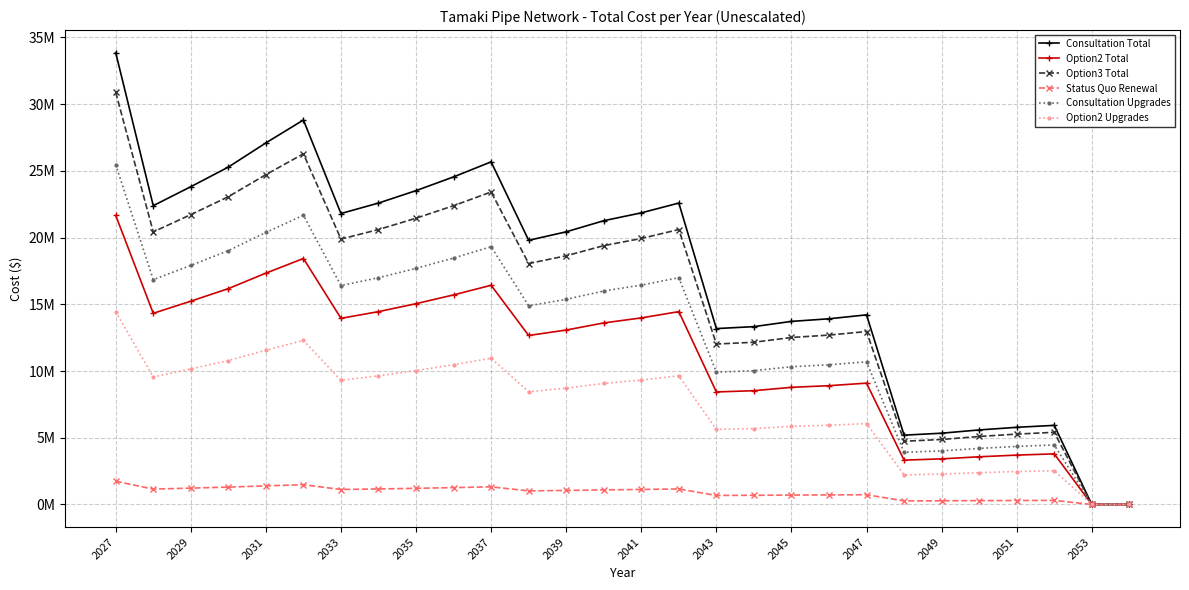

Reading left to right, list all the values displayed in this chart.

Consultation Total: 33858275.2	22392520.7	23813490.3	25283458.8	27096420.0	28811383.3	21804533.3	22588516.5	23519496.6	24548474.5	25675450.4	19795576.3	20432562.6	21265544.8	21853532.2	22588516.5	13180717.9	13327714.7	13719706.3	13915702.1	14209695.8	5193888.8	5340885.7	5585880.4	5781876.2	5928873.1	0.0	0.0
Option2 Total: 21661895.5	14326318.7	15235428.6	16175887.2	17335786.1	18432987.7	13950135.3	14451713.2	15047336.9	15705657.9	16426676.2	12664841.9	13072374.0	13605300.5	13981483.9	14451713.2	8432778.4	8526824.3	8777613.2	8903007.7	9091099.4	3322953.6	3416999.4	3573742.5	3699137.0	3793182.9	0.0	0.0
Option3 Total: 30883657.7	20425226.6	21721357.0	23062181.5	24715865.0	26280160.3	19888896.8	20604003.2	21453192.1	22391769.2	23419734.7	18056436.6	18637460.6	19397261.1	19933590.9	20604003.2	12022726.4	12156808.8	12514362.0	12693138.6	12961303.5	4737579.9	4871662.4	5095133.1	5273909.7	5407992.2	0.0	0.0
Status Quo Renewal: 1742267.4	1152266.6	1225386.3	1301027.4	1394318.2	1482566.2	1122010.1	1162352.0	1210258.1	1263206.9	1321198.4	1018633.9	1051411.7	1094275.0	1124531.5	1162352.0	678248.8	685812.9	705983.9	716069.4	731197.6	267265.3	274829.4	287436.3	297521.8	305085.9	0.0	0.0
Consultation Upgrades: 25471456.7	16845811.5	17914801.7	19020653.6	20384537.7	21674698.3	16403470.7	16993258.4	17693631.3	18467727.7	19315547.5	14892139.7	15371342.2	15997991.6	16440332.4	16993258.4	9915805.9	10026391.1	10321284.9	10468731.8	10689902.2	3907343.6	4017928.8	4202237.4	4349684.4	4460269.6	0.0	0.0
Option2 Upgrades: 14446098.8	9554076.9	10160353.2	10787535.5	11561060.3	12292773.0	9303204.0	9637701.3	10034916.7	10473944.3	10954784.1	8446054.9	8717833.9	9073237.2	9324110.1	9637701.3	5623734.6	5686452.8	5853701.4	5937325.7	6062762.2	2216044.1	2278762.3	2383292.7	2466917.0	2529635.2	0.0	0.0